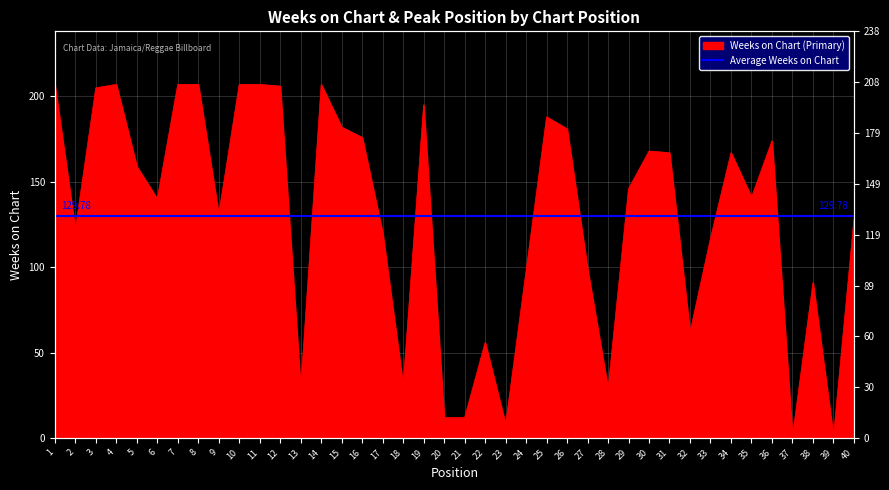

How many categories are shown in the chart?

40